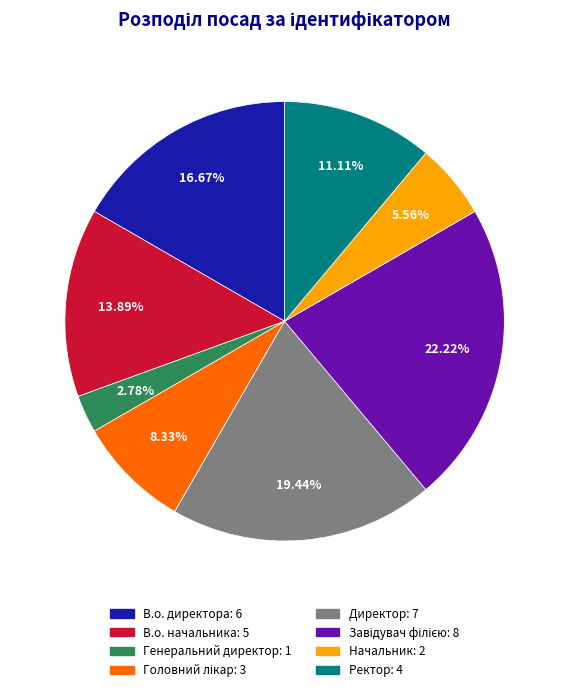

Is the sum of В.о. начальника and Ректор greater than half?

No